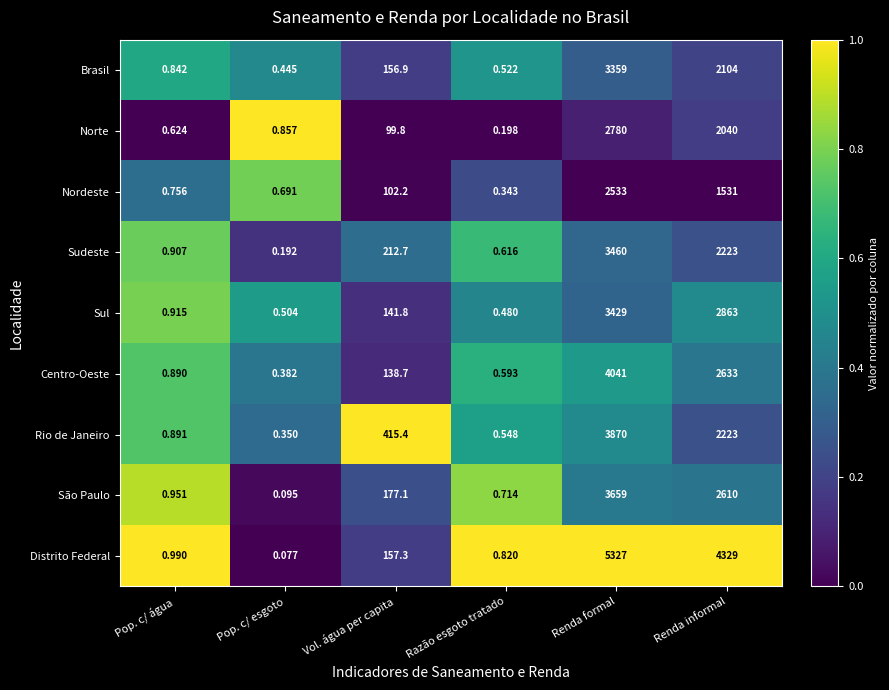

At which label does Distrito Federal first exceed 157?

Vol. água per capita